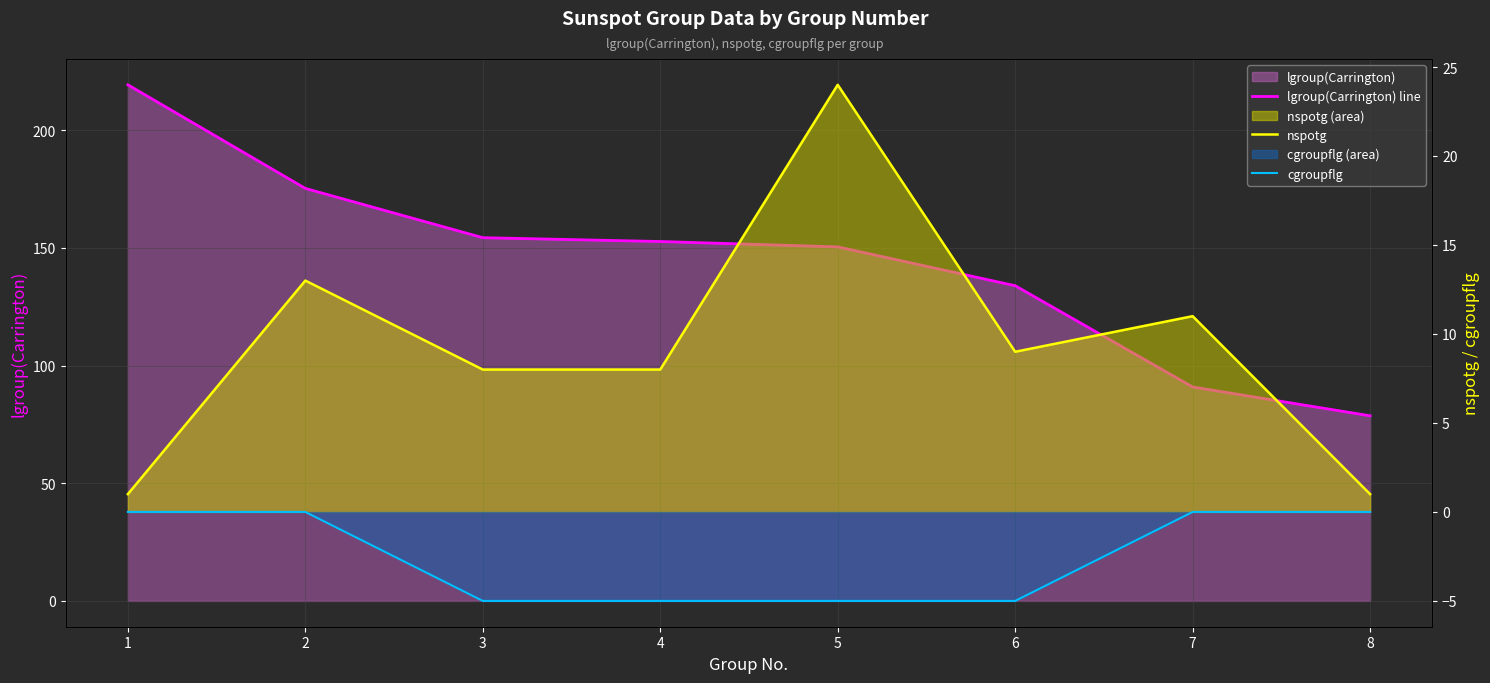

Which series changed the most between 1 and 3?

lgroup(Carrington) line